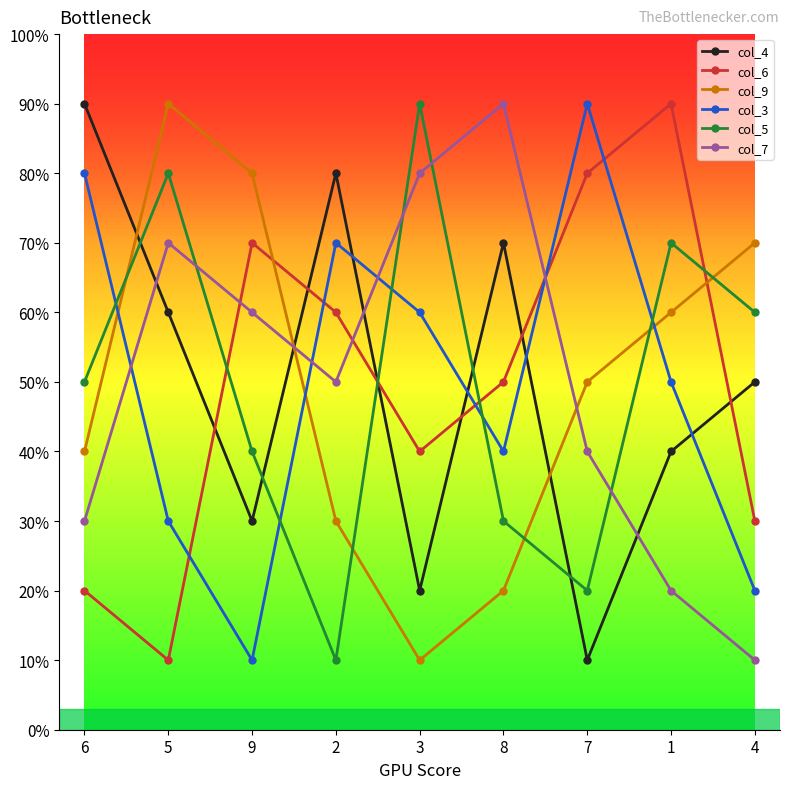

Reading left to right, extract all data points from this chart.

col_4: 6=9	5=6	9=3	2=8	3=2	8=7	7=1	1=4	4=5
col_6: 6=2	5=1	9=7	2=6	3=4	8=5	7=8	1=9	4=3
col_9: 6=4	5=9	9=8	2=3	3=1	8=2	7=5	1=6	4=7
col_3: 6=8	5=3	9=1	2=7	3=6	8=4	7=9	1=5	4=2
col_5: 6=5	5=8	9=4	2=1	3=9	8=3	7=2	1=7	4=6
col_7: 6=3	5=7	9=6	2=5	3=8	8=9	7=4	1=2	4=1